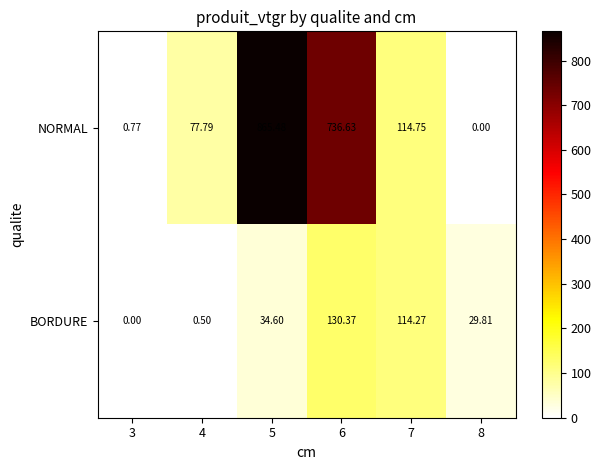

Rank the series at 3 from highest to lowest value.

NORMAL, BORDURE